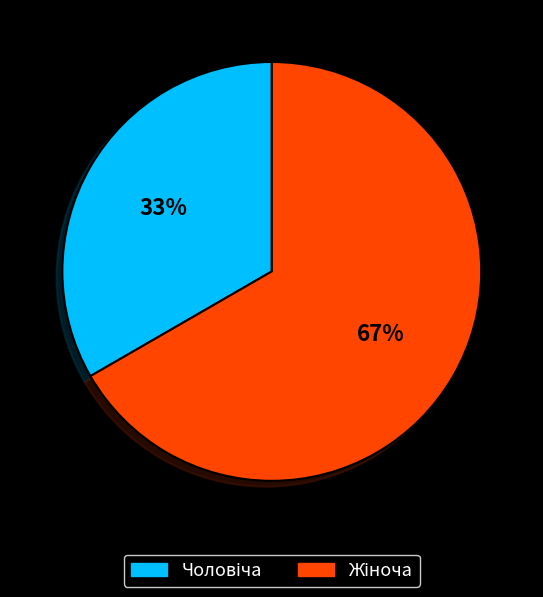

Does any single category account for the majority?

Yes